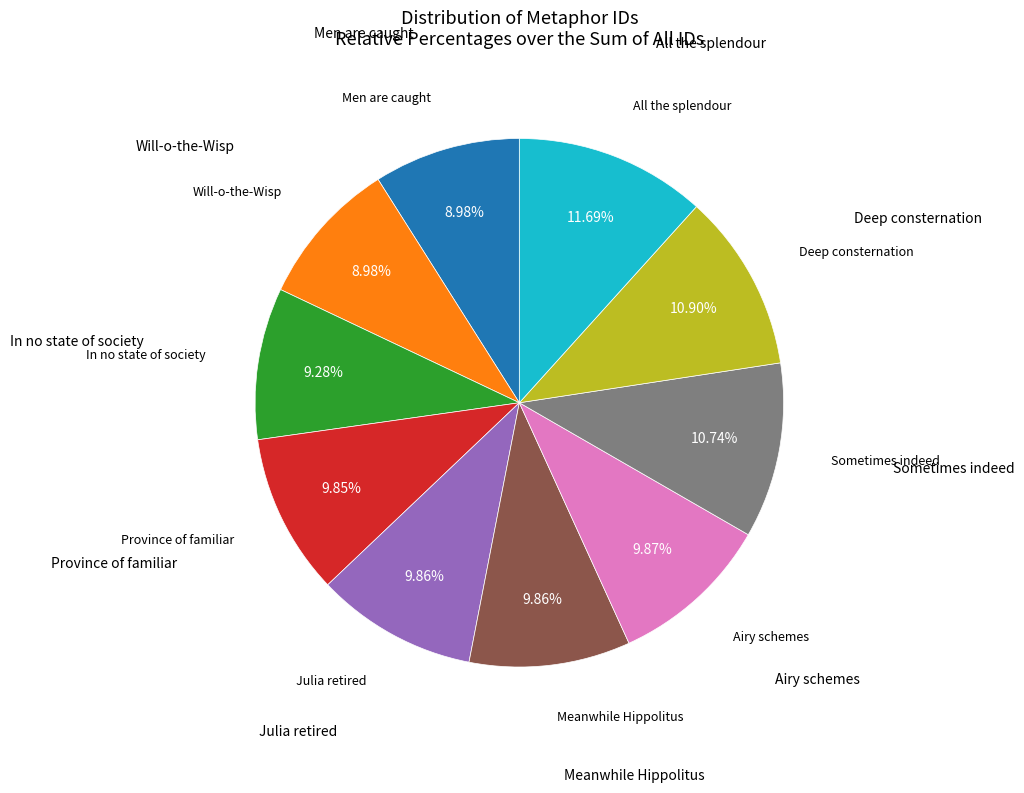

Is there a majority slice in this chart?

No